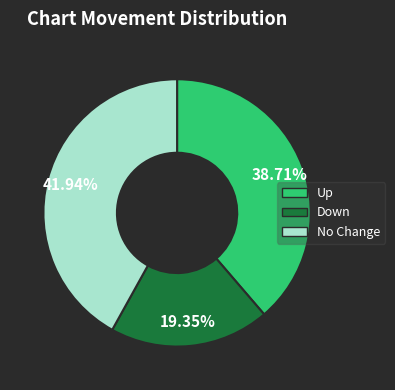

Does any single category account for the majority?

No